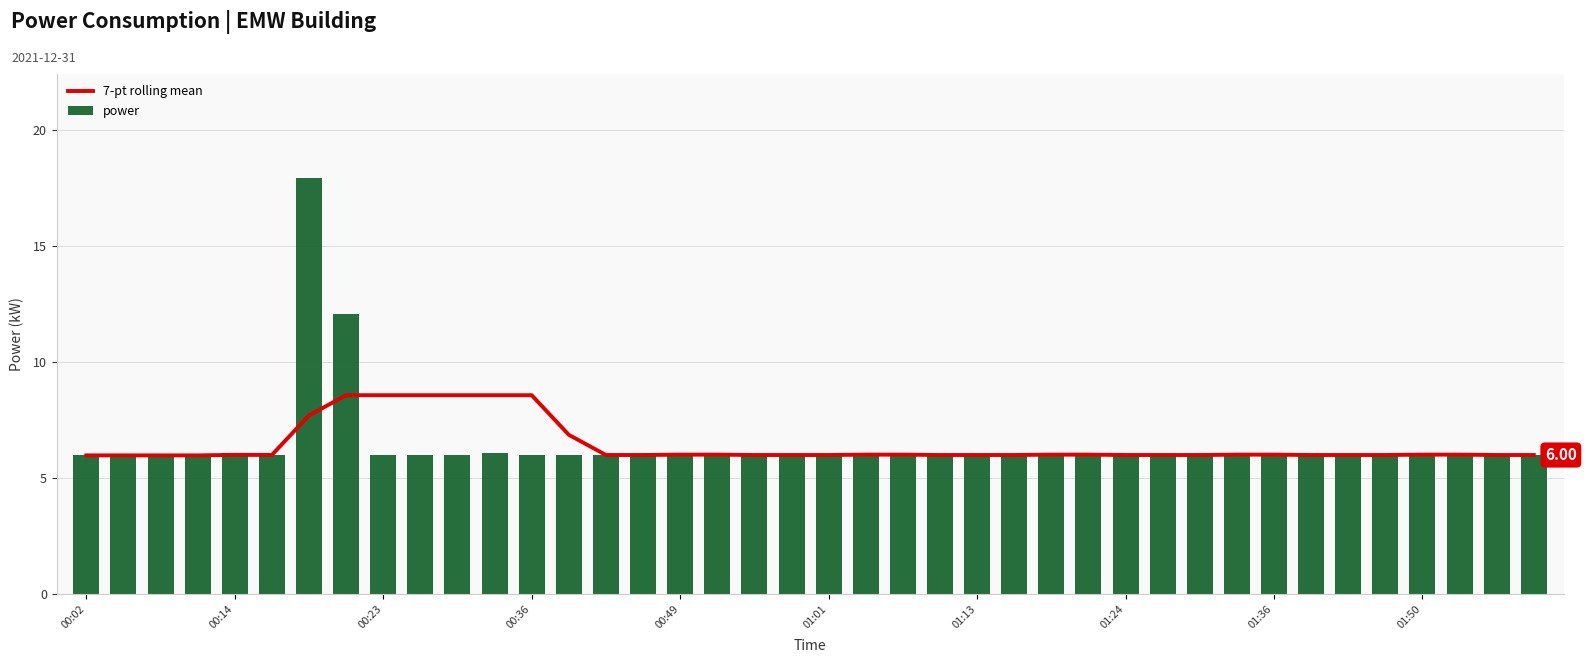

What is the average value of the power series?

6.5